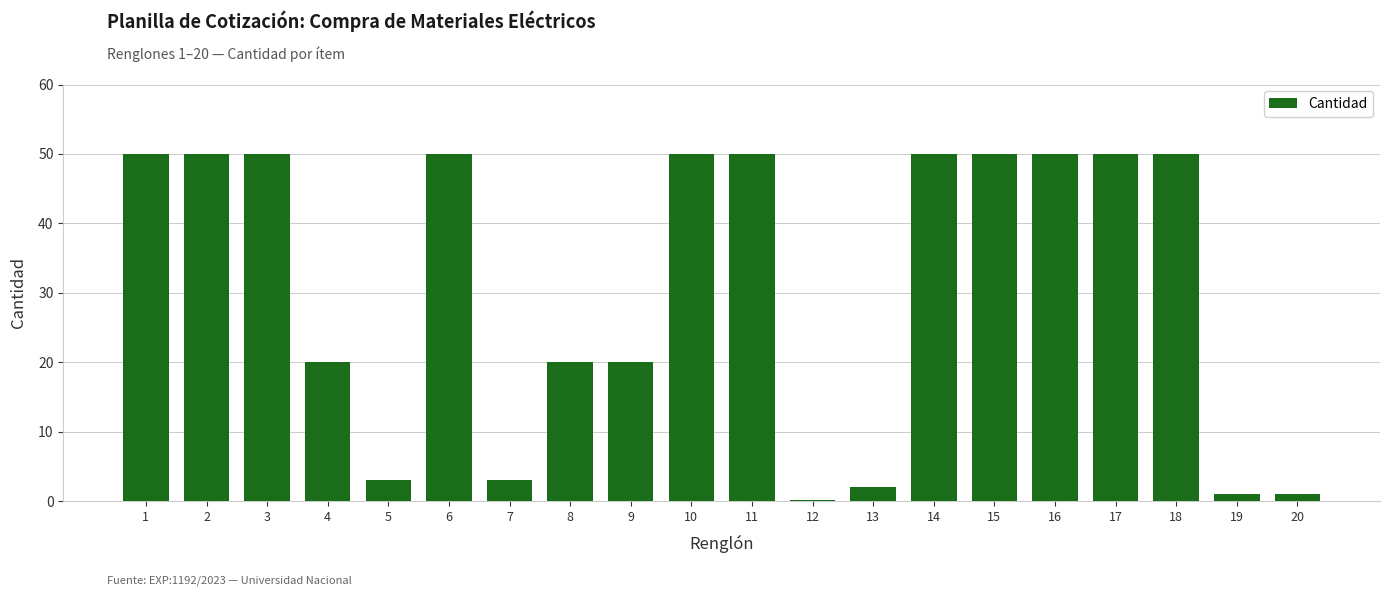

How many series are shown in this chart?

1